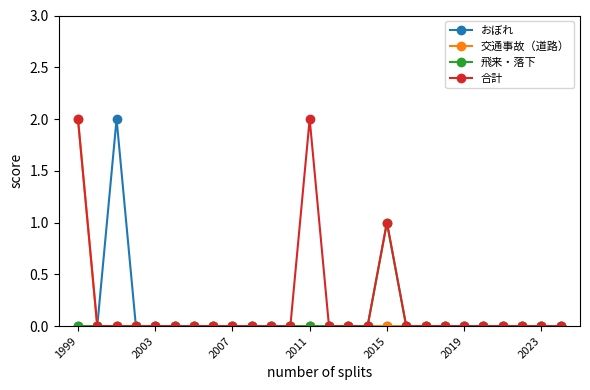

Where is 飛来・落下 nearest to the value 0?

1999